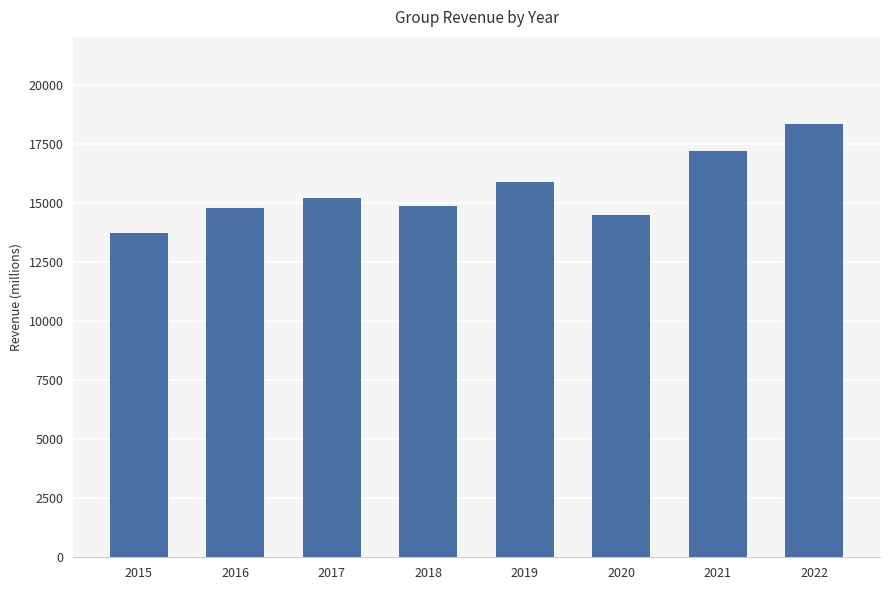

What is the difference between the values at 2022 and 2015?

4613